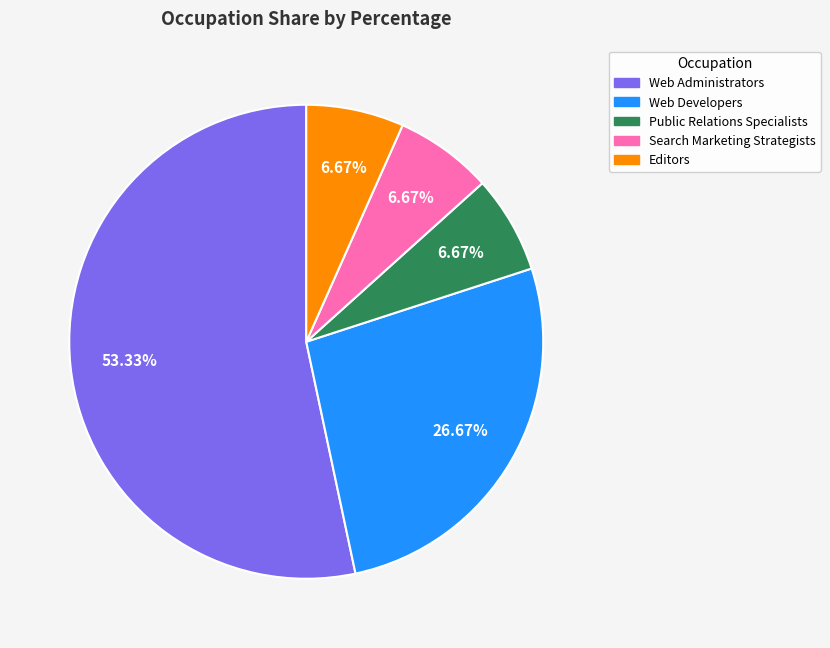

True or false: Web Developers accounts for 27% of the total.

True